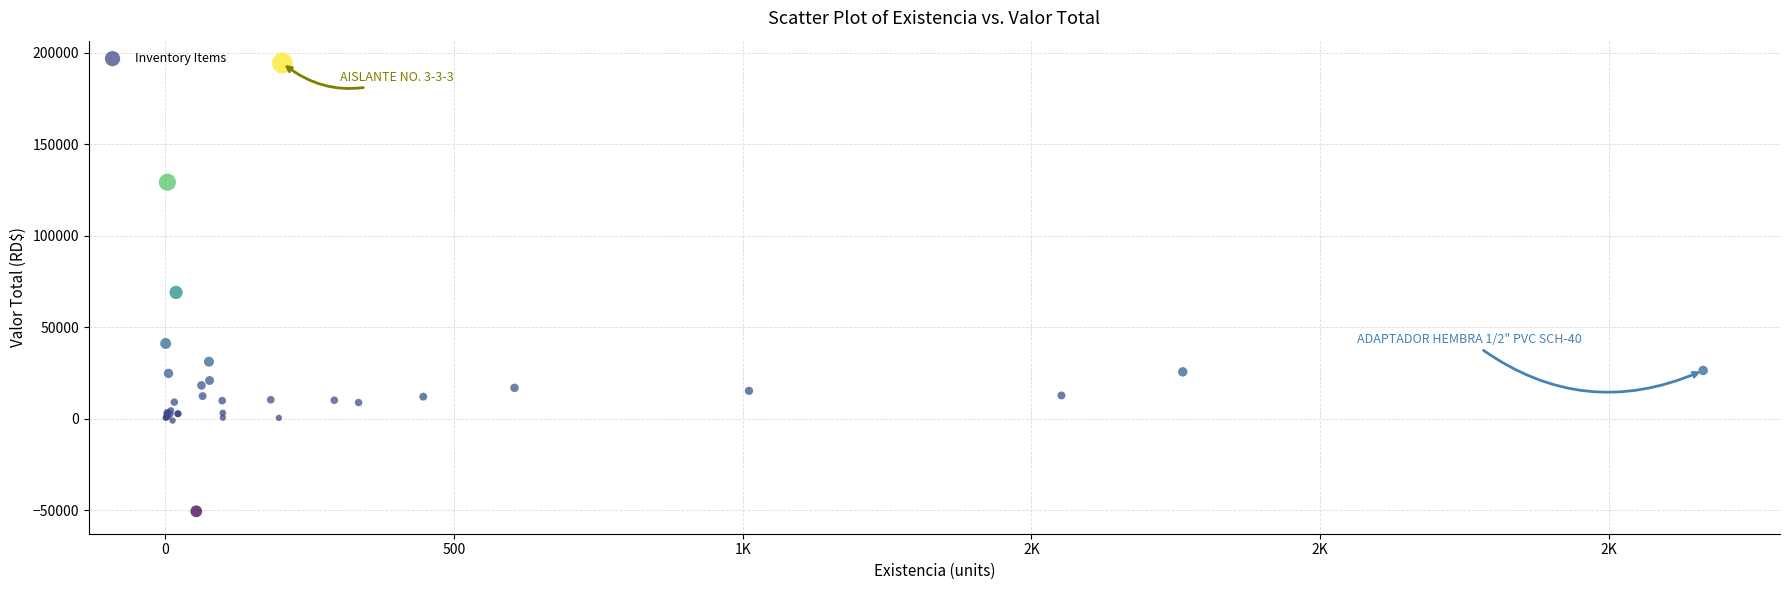

What Y value in the scatter plot is closest to 71862?

69008.9